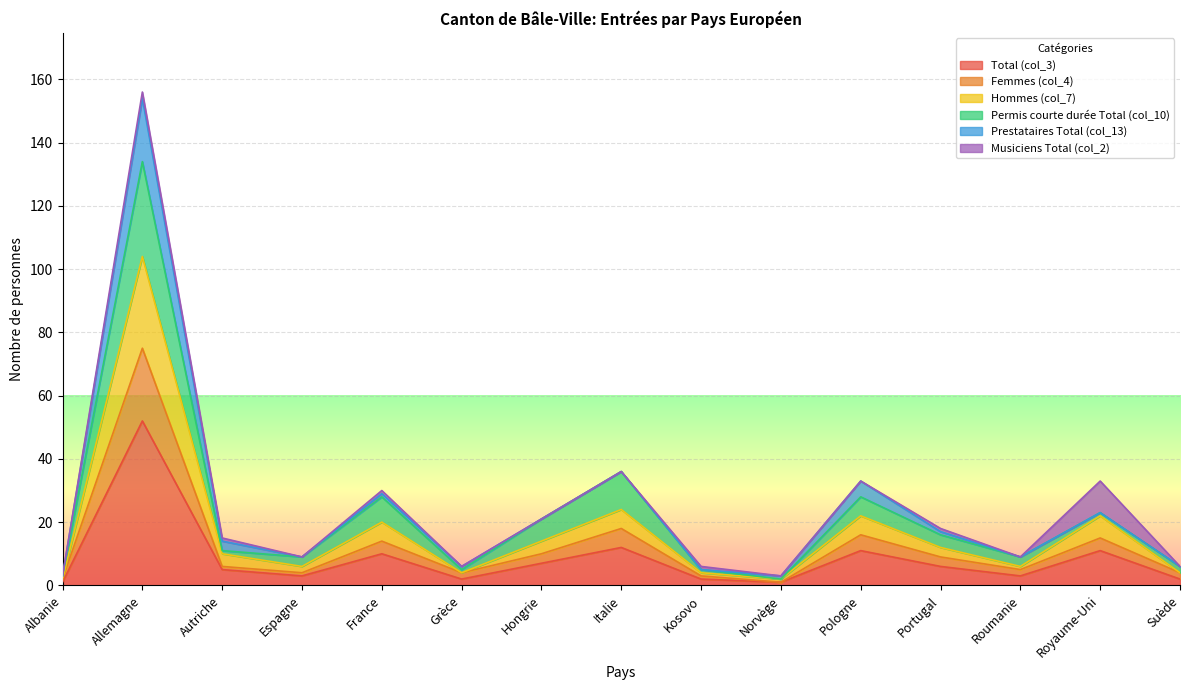

Which category has the lowest value in the Hommes (col_7) series?

Albanie